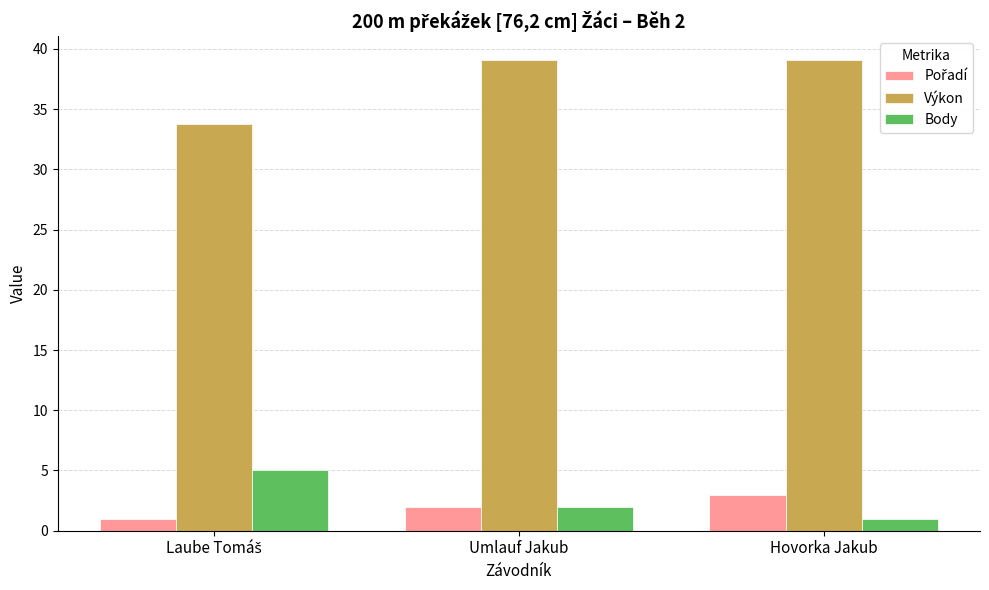

What is the difference between the maximum and minimum values in the Body series?

4.0